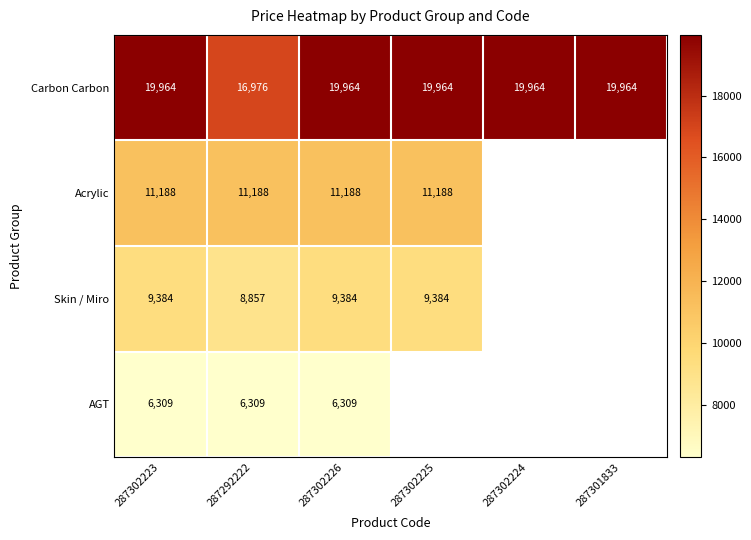

Rank the series at 287302223 from lowest to highest value.

AGT, Skin / Miro, Acrylic, Carbon Carbon